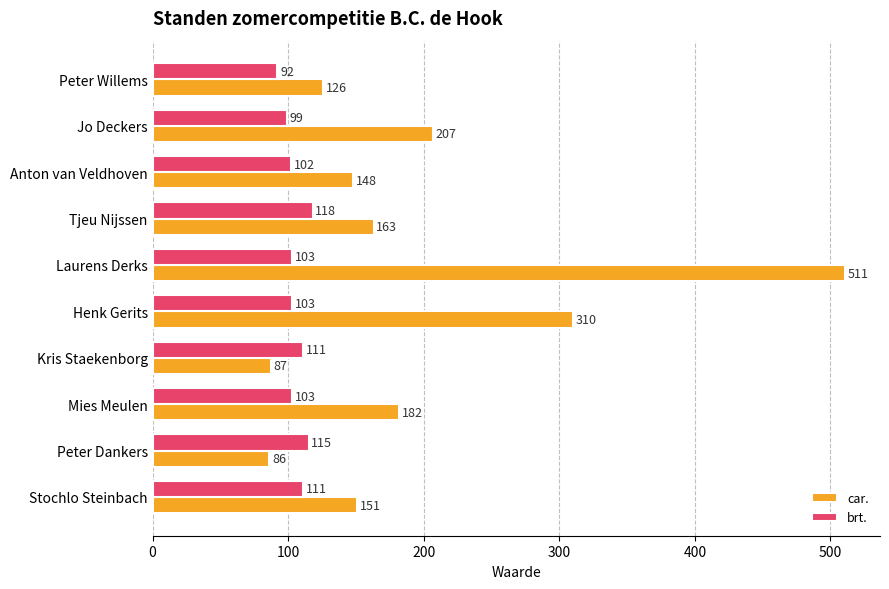

What value does the car. series have at Tjeu Nijssen, to the nearest 10?

160